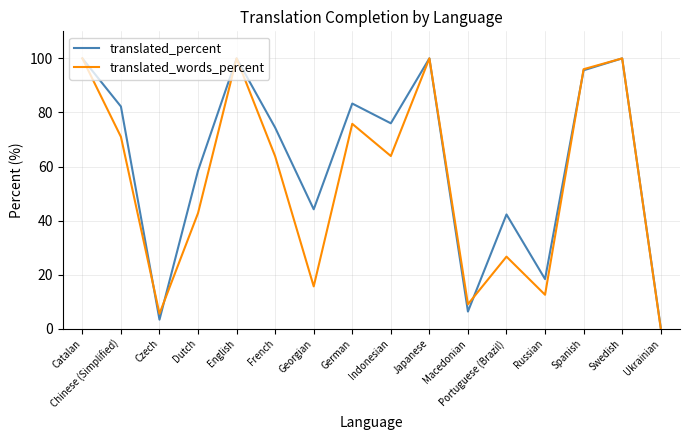

Which series has the largest total across all categories?

translated_percent